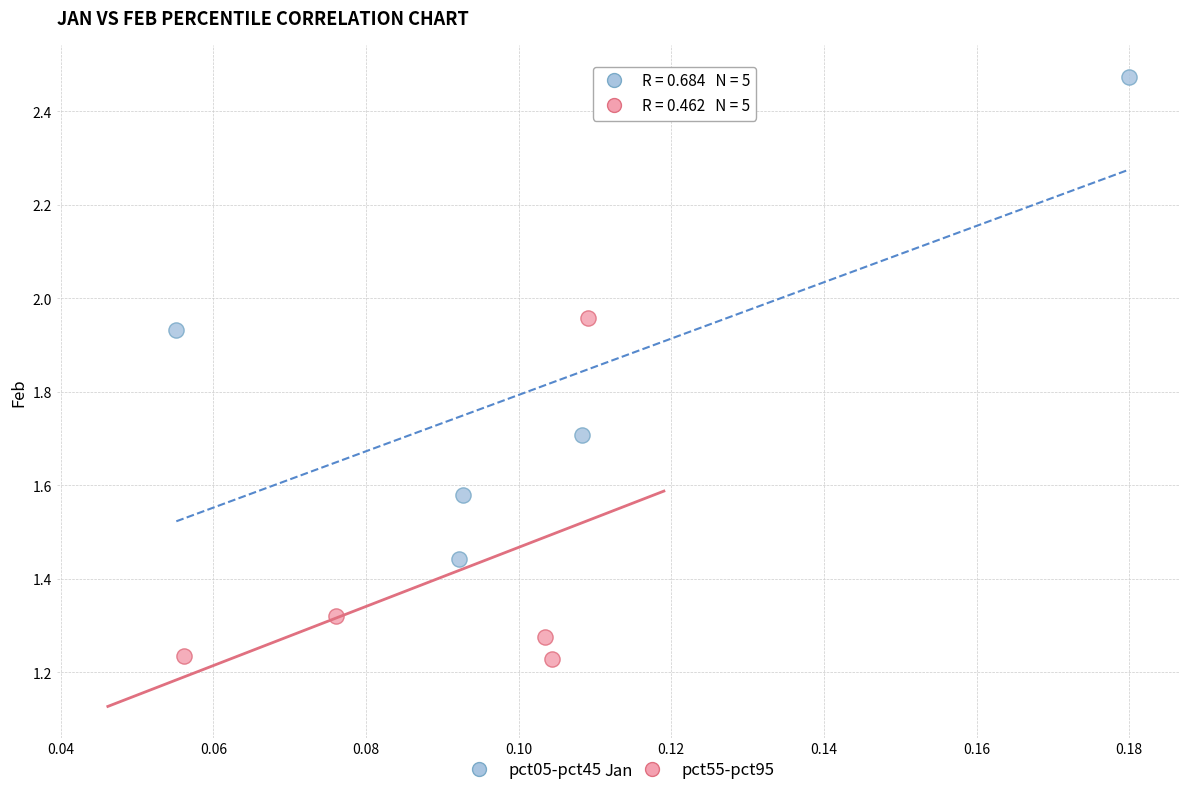

Which series contains the lowest Y value?

pct55-pct95